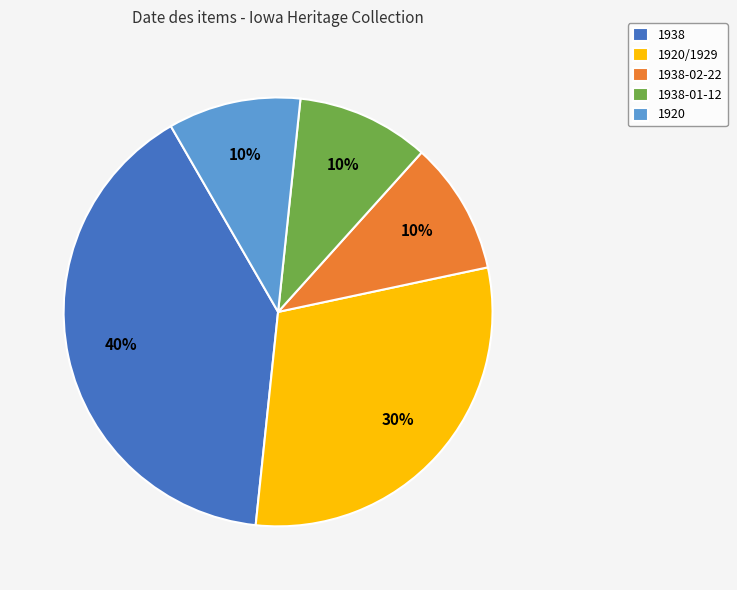

Does any single category account for the majority?

No